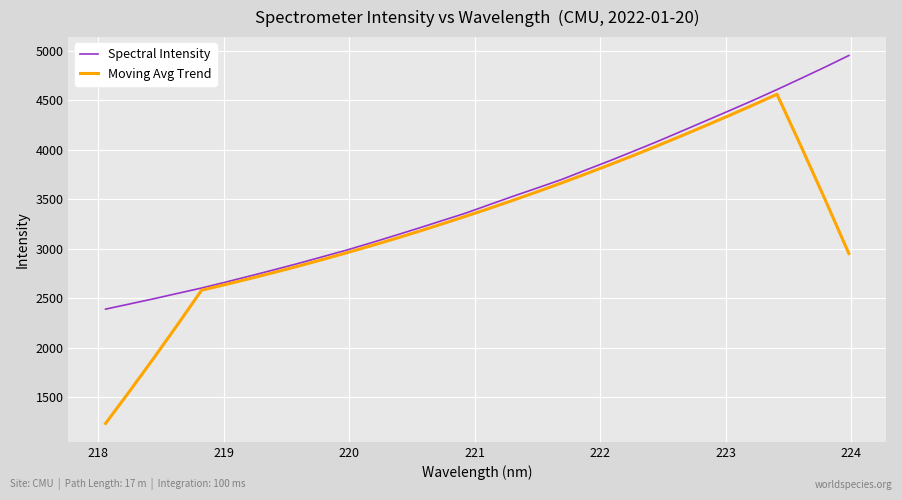

What is the smallest value displayed?

1233.7